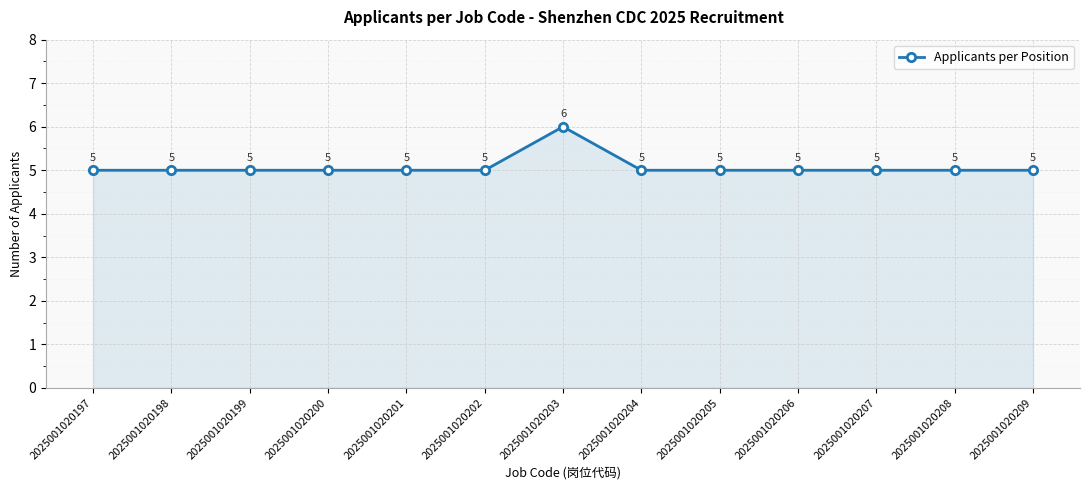

Does the chart display data point markers on the line(s)?

Yes